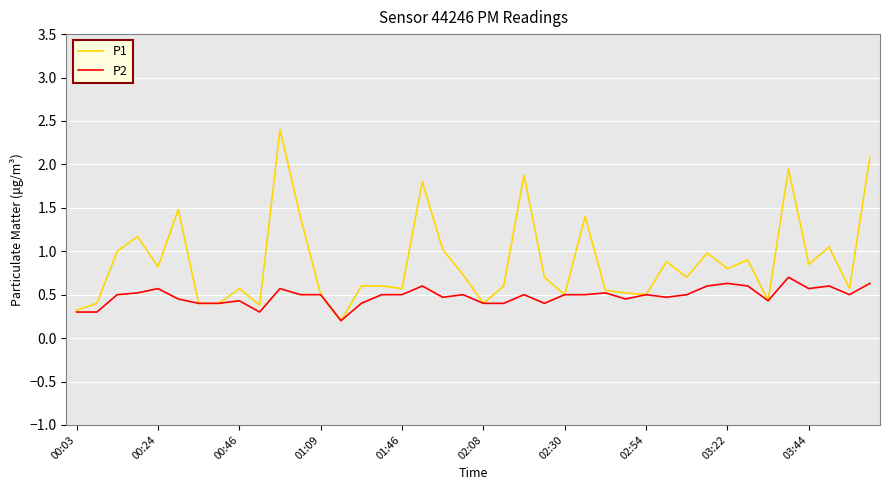

True or false: P2 has more than 1 points higher than both neighbors.

True